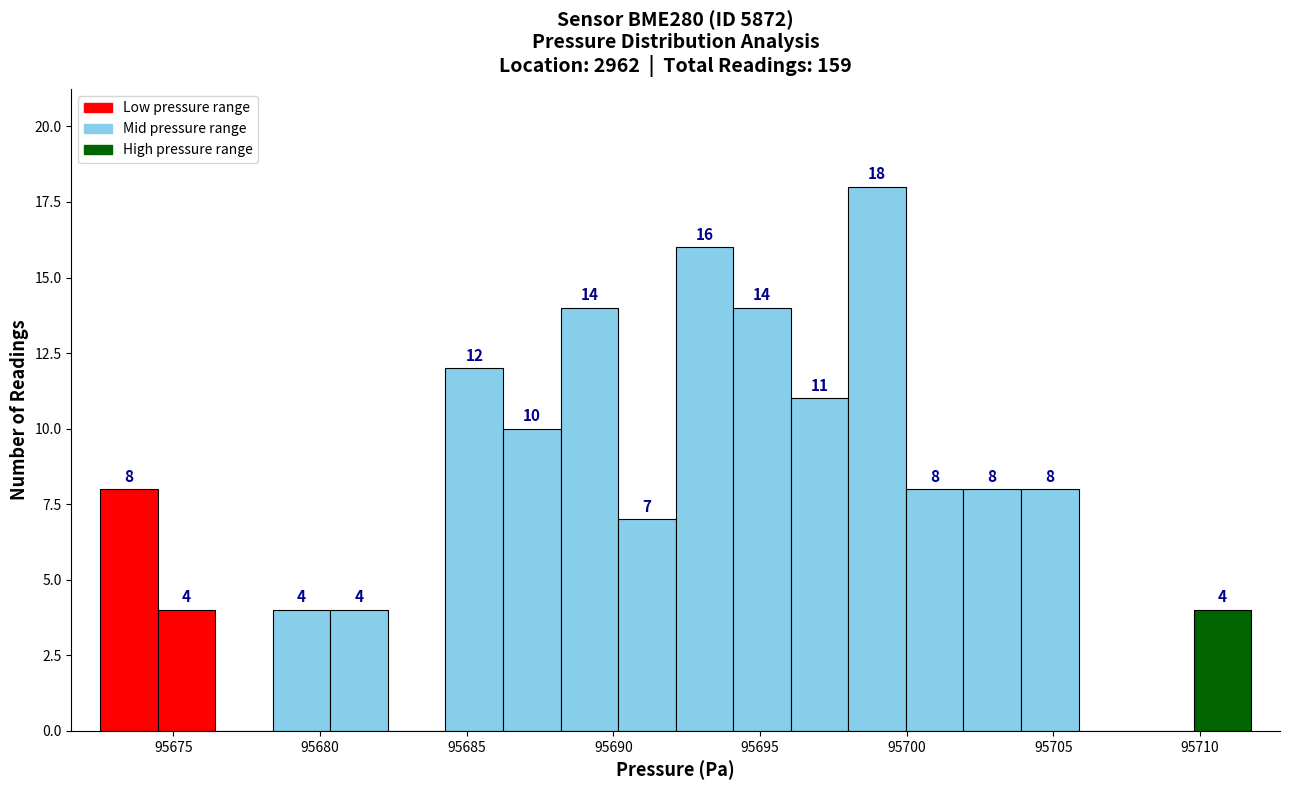

Around what value on the x-axis is the tallest bar? Give the approximate position of its centre, as read against the axis.

95699.0